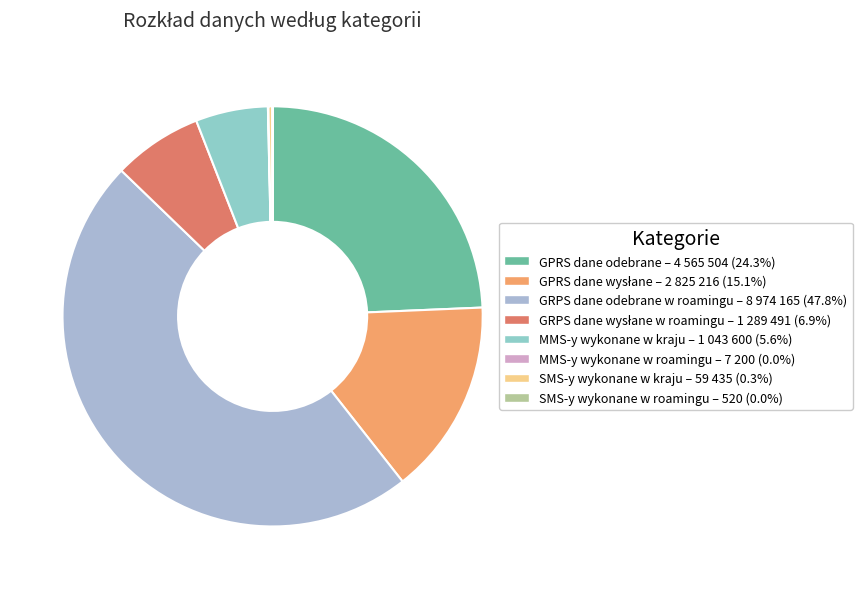

Is it true that SMS-y wykonane w roamingu is 9% of the pie?

False